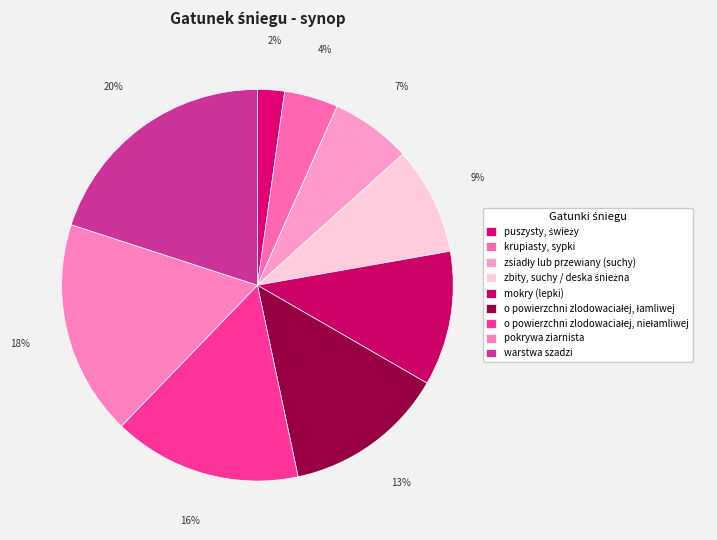

Is it true that zbity, suchy / deska śnieżna is 1% of the pie?

False